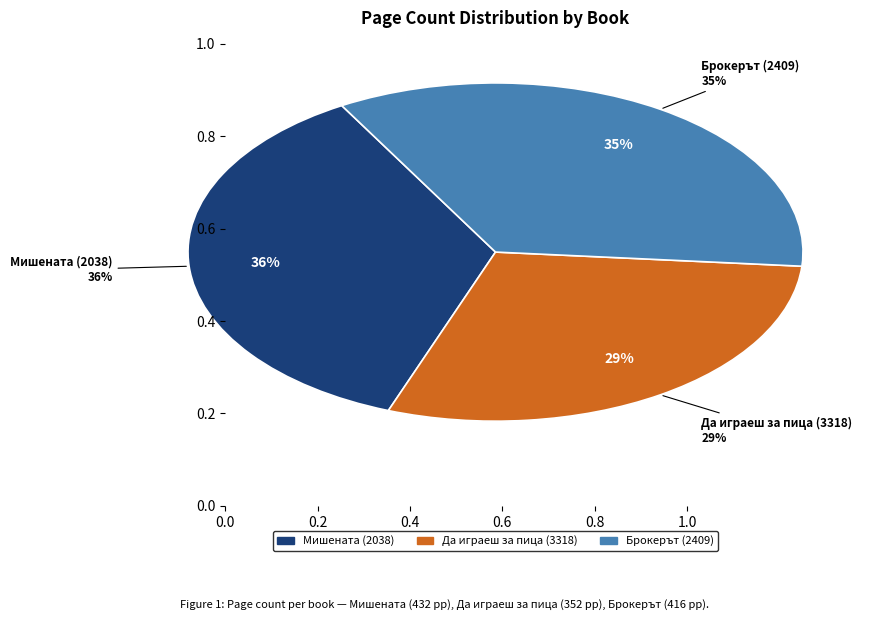

To the nearest percent, what portion does Да играеш за пица (3318) represent?

29%